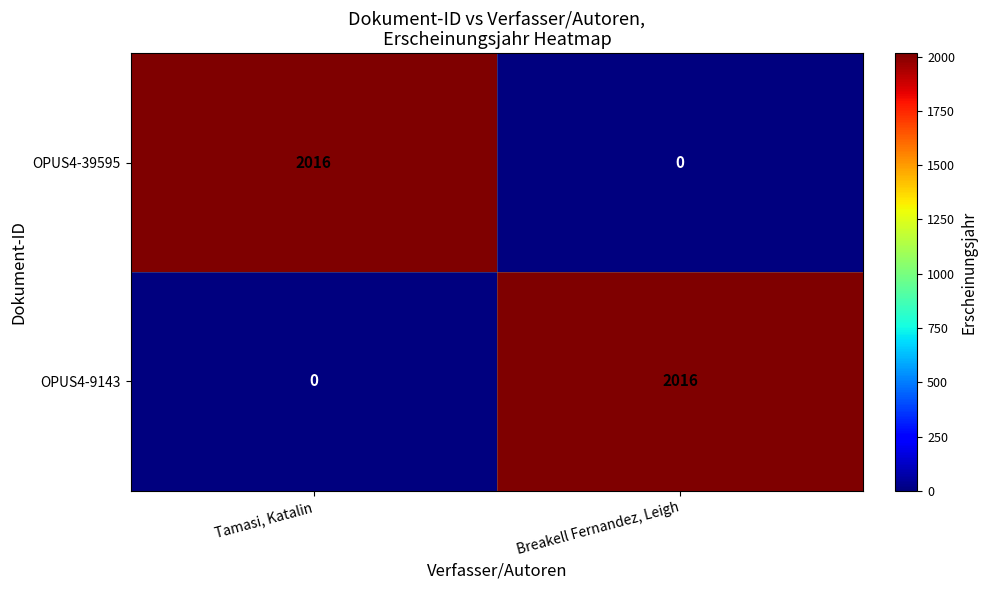

Reading right to left, transcribe all the data shown in this chart.

OPUS4-39595: 0	2016
OPUS4-9143: 2016	0